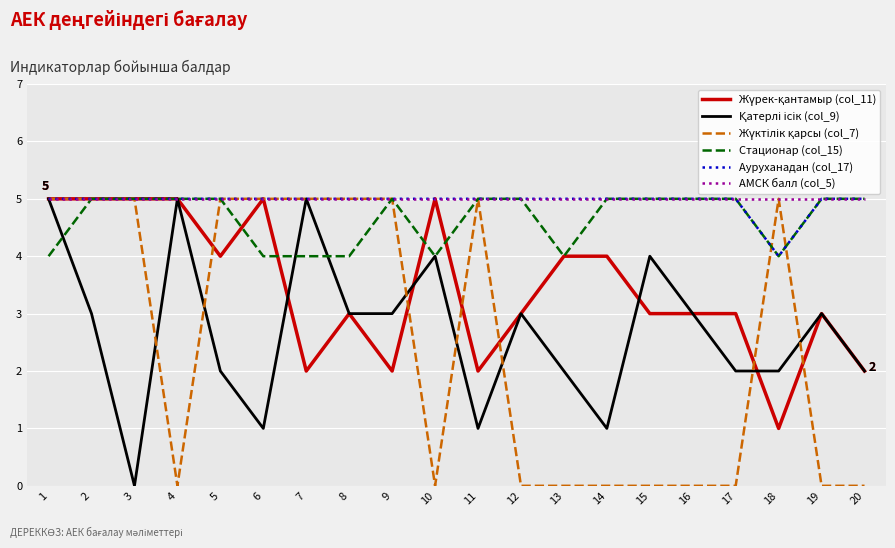

Does the chart have visible grid lines?

Yes